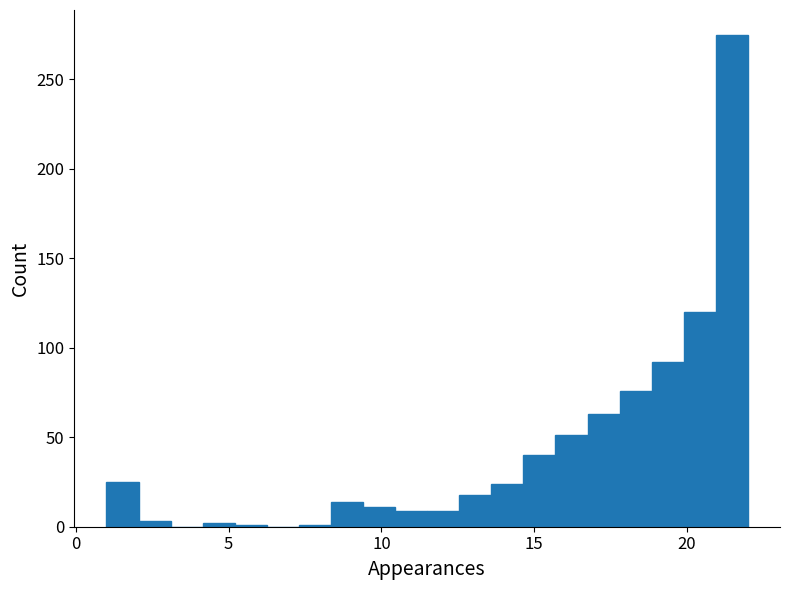

Read against the x-axis, roughly where is the centre of the tallest bar?

21.5